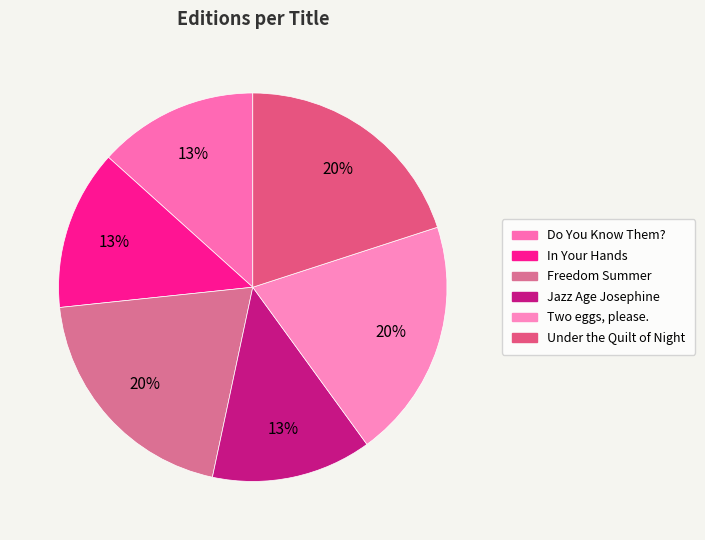

Does any single category account for the majority?

No